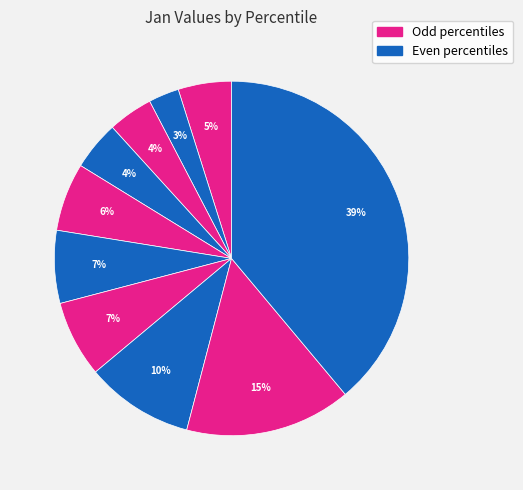

Rank the categories by value from highest to lowest.

pct95, pct85, pct75, pct65, pct55, pct45, pct05, pct35, pct25, pct15